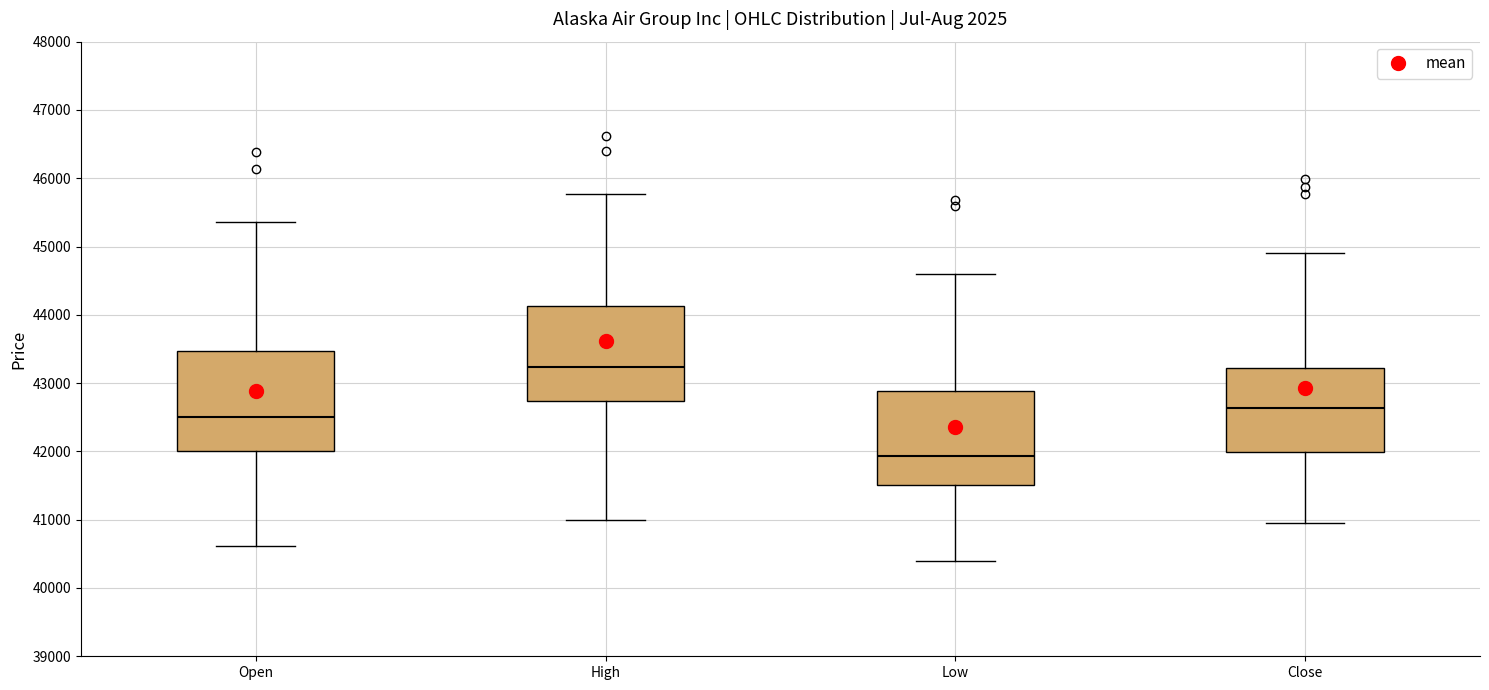

Reading left to right, read every box against the y-axis: the position of its median line, the range the box covers, and the ends of its whiskers. The values are not printed on the chart, so give them approximately, as read against the axis.

Open: median 42500, box 42000 to 43500, whiskers 40600 to 45400
High: median 43200, box 42700 to 44100, whiskers 41000 to 45800
Low: median 41900, box 41500 to 42900, whiskers 40400 to 44600
Close: median 42600, box 42000 to 43200, whiskers 41000 to 44900